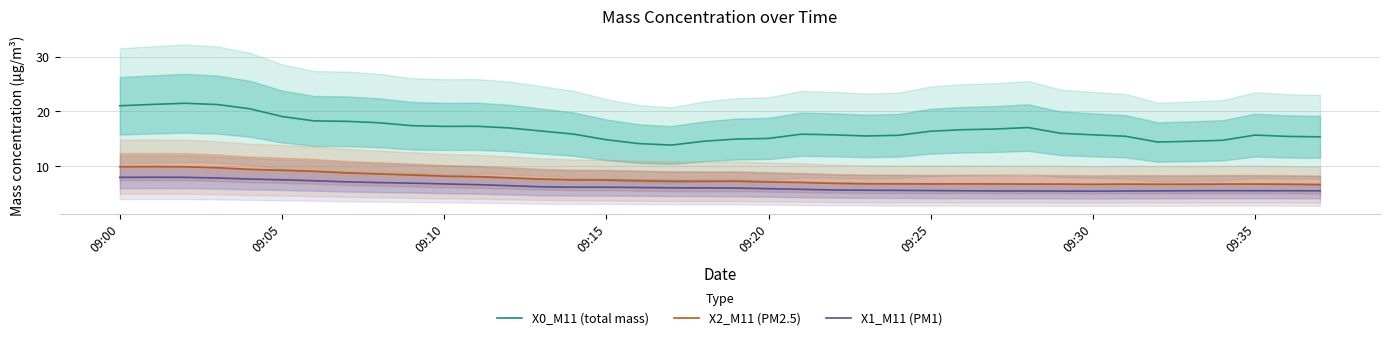

True or false: X0_M11 (total mass) and X1_M11 (PM1) intersect in this chart.

False